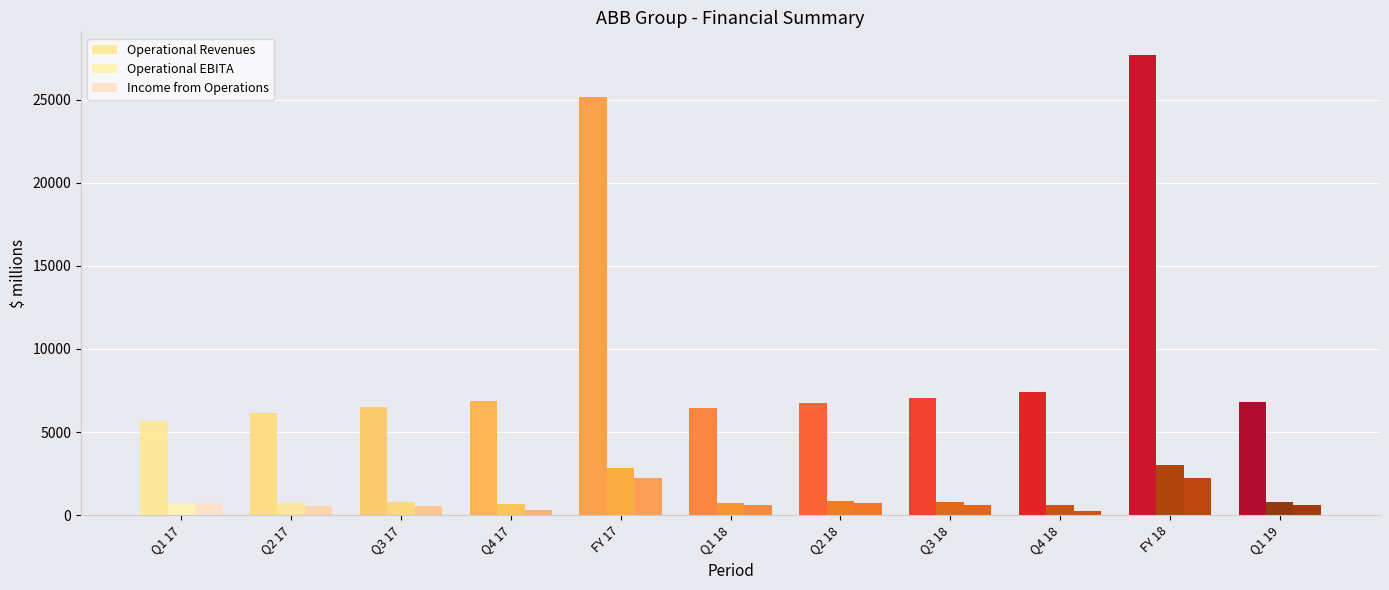

What is the maximum value shown in the chart?

27660